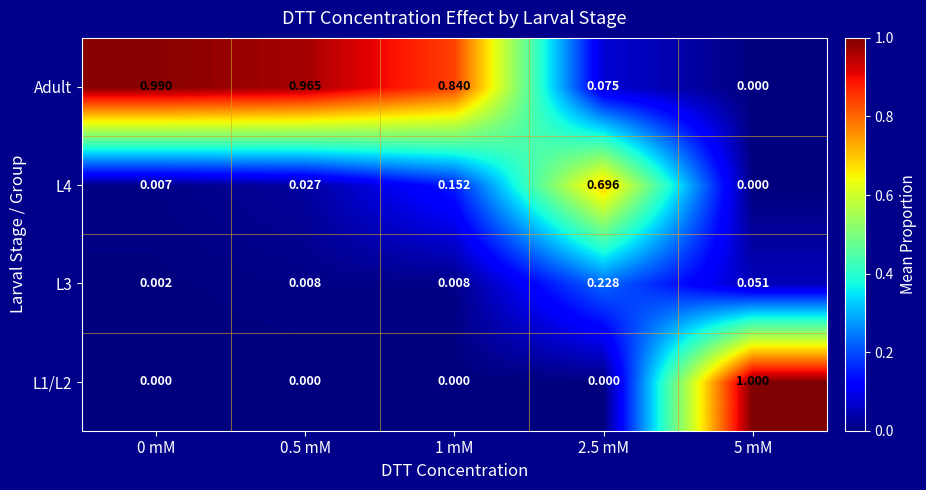

Between 0.5 mM and 2.5 mM, which series saw the biggest shift?

Adult